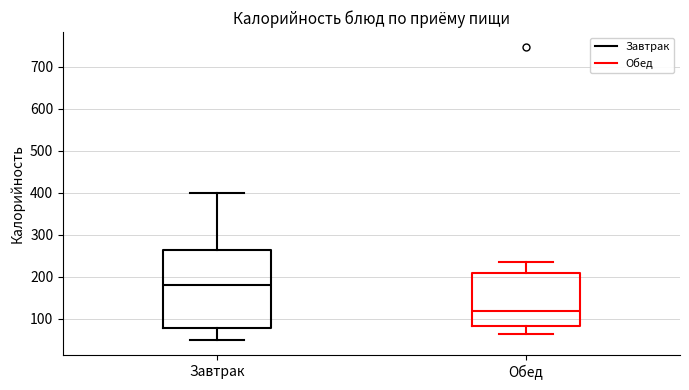

Reading left to right, transcribe this box plot: for each box, give where its median line is, the range the box spans, and where its two whiskers end, as read against the y-axis. The values are not printed on the chart, so give them approximately, as read against the axis.

Завтрак: median 180, box 80 to 260, whiskers 50 to 400
Обед: median 120, box 80 to 210, whiskers 60 to 230